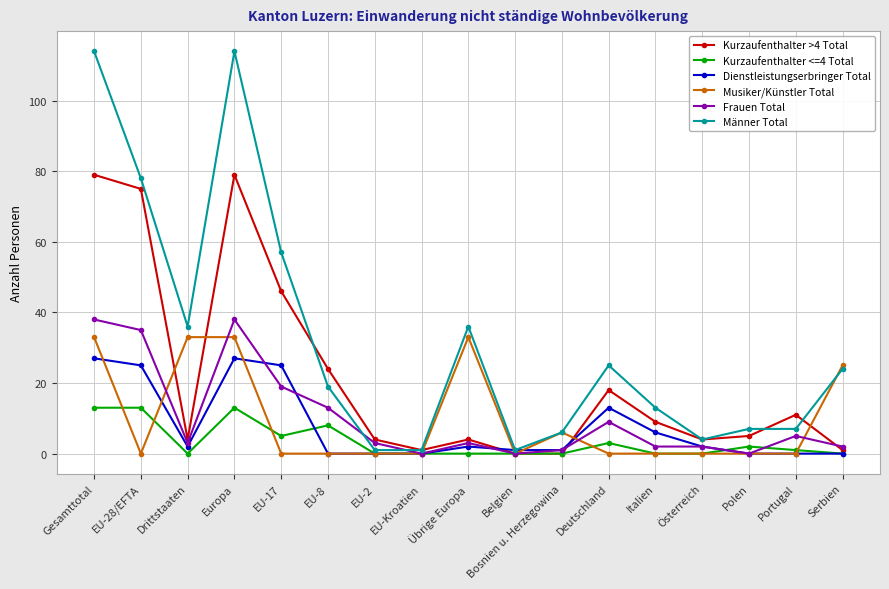

Reading right to left, extract all data points from this chart.

Kurzaufenthalter >4 Total: Serbien=1	Portugal=11	Polen=5	Österreich=4	Italien=9	Deutschland=18	Bosnien u. Herzegowina=0	Belgien=0	Übrige Europa=4	EU-Kroatien=1	EU-2=4	EU-8=24	EU-17=46	Europa=79	Drittstaaten=4	EU-28/EFTA=75	Gesamttotal=79
Kurzaufenthalter <=4 Total: Serbien=0	Portugal=1	Polen=2	Österreich=0	Italien=0	Deutschland=3	Bosnien u. Herzegowina=0	Belgien=0	Übrige Europa=0	EU-Kroatien=0	EU-2=0	EU-8=8	EU-17=5	Europa=13	Drittstaaten=0	EU-28/EFTA=13	Gesamttotal=13
Dienstleistungserbringer Total: Serbien=0	Portugal=0	Polen=0	Österreich=2	Italien=6	Deutschland=13	Bosnien u. Herzegowina=1	Belgien=1	Übrige Europa=2	EU-Kroatien=0	EU-2=0	EU-8=0	EU-17=25	Europa=27	Drittstaaten=2	EU-28/EFTA=25	Gesamttotal=27
Musiker/Künstler Total: Serbien=25	Portugal=0	Polen=0	Österreich=0	Italien=0	Deutschland=0	Bosnien u. Herzegowina=6	Belgien=0	Übrige Europa=33	EU-Kroatien=0	EU-2=0	EU-8=0	EU-17=0	Europa=33	Drittstaaten=33	EU-28/EFTA=0	Gesamttotal=33
Frauen Total: Serbien=2	Portugal=5	Polen=0	Österreich=2	Italien=2	Deutschland=9	Bosnien u. Herzegowina=1	Belgien=0	Übrige Europa=3	EU-Kroatien=0	EU-2=3	EU-8=13	EU-17=19	Europa=38	Drittstaaten=3	EU-28/EFTA=35	Gesamttotal=38
Männer Total: Serbien=24	Portugal=7	Polen=7	Österreich=4	Italien=13	Deutschland=25	Bosnien u. Herzegowina=6	Belgien=1	Übrige Europa=36	EU-Kroatien=1	EU-2=1	EU-8=19	EU-17=57	Europa=114	Drittstaaten=36	EU-28/EFTA=78	Gesamttotal=114